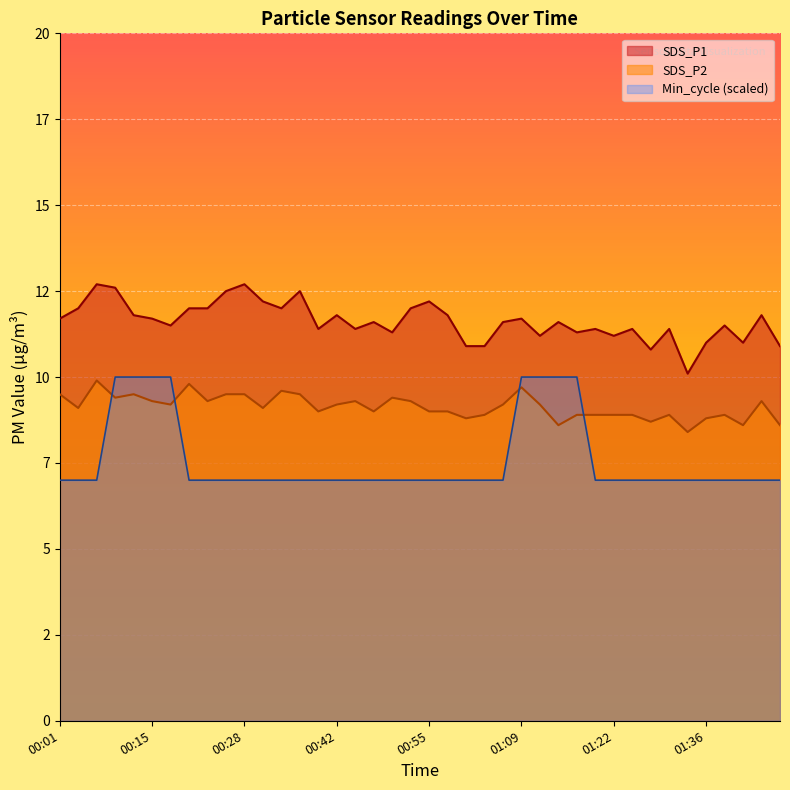

What is the value of the SDS_P2 point at the 6th from the left?

9.3